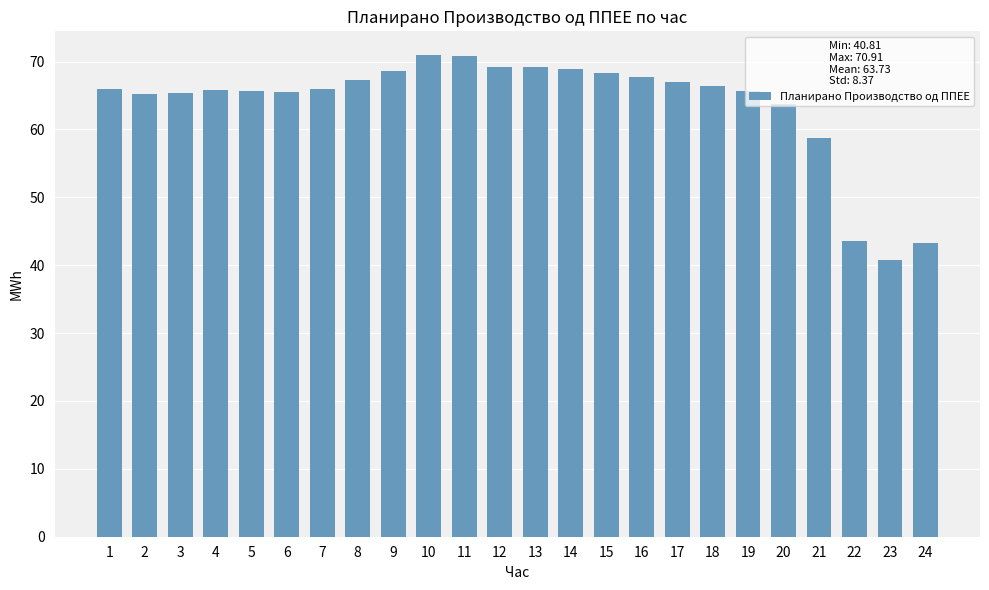

What is the value of the 4th bar from the left?

65.8